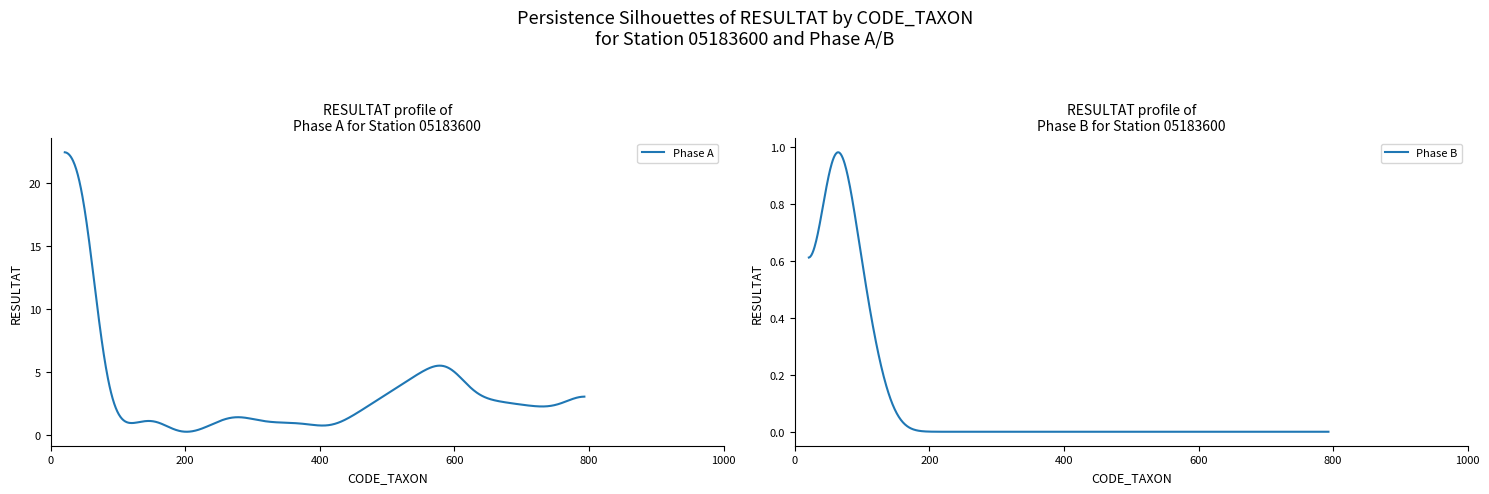

How many series are shown in this chart?

2